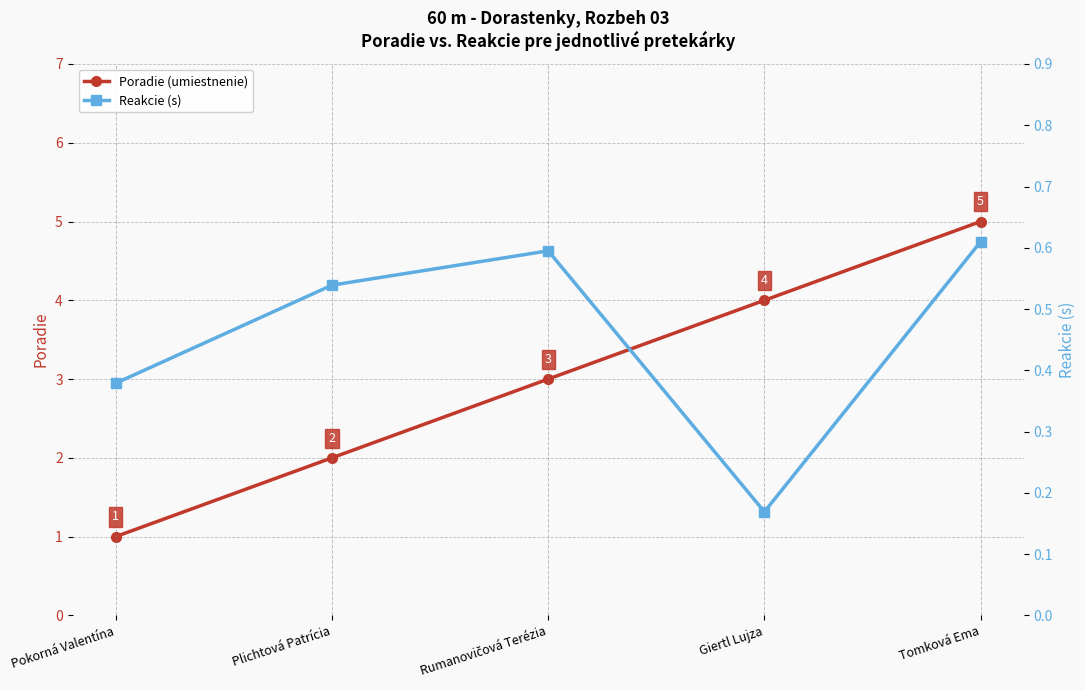

True or false: Poradie (umiestnenie) and Reakcie (s) cross at least once.

False